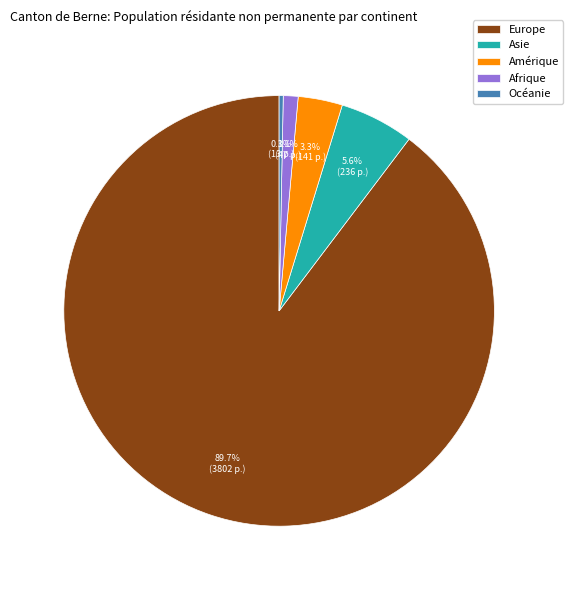

What is the smallest slice in the pie chart?

Océanie